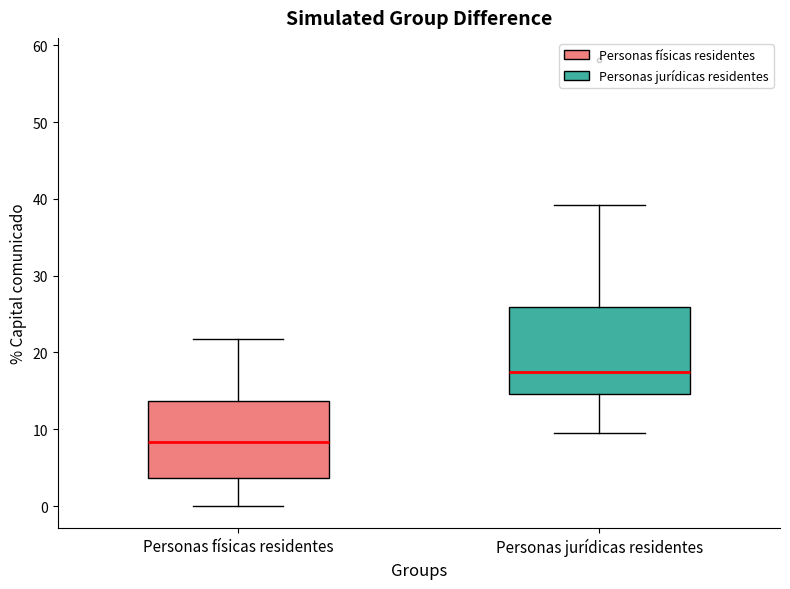

Reading left to right, transcribe this box plot: for each box, give where its median line is, the range the box spans, and where its two whiskers end, as read against the y-axis. The values are not printed on the chart, so give them approximately, as read against the axis.

Personas físicas residentes: median 8, box 4 to 14, whiskers 0 to 22
Personas jurídicas residentes: median 17, box 15 to 26, whiskers 10 to 39